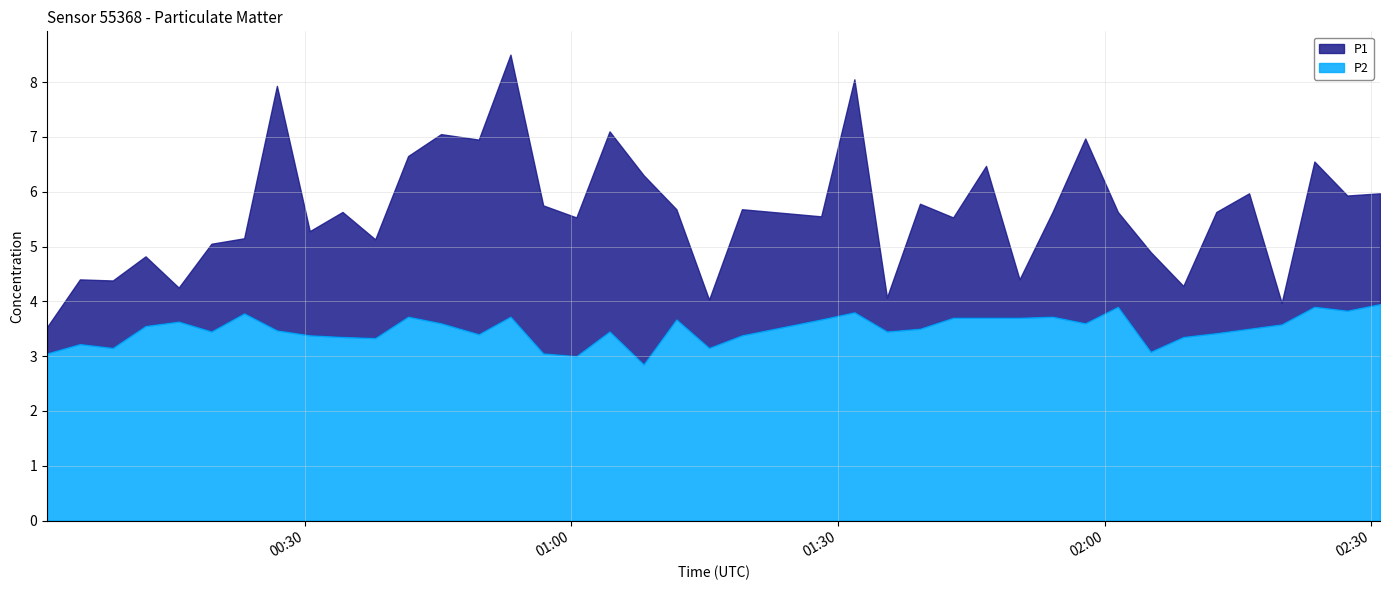

The P1 series shows 1.7 at 2022-09-01T01:50:26. True or false?

False